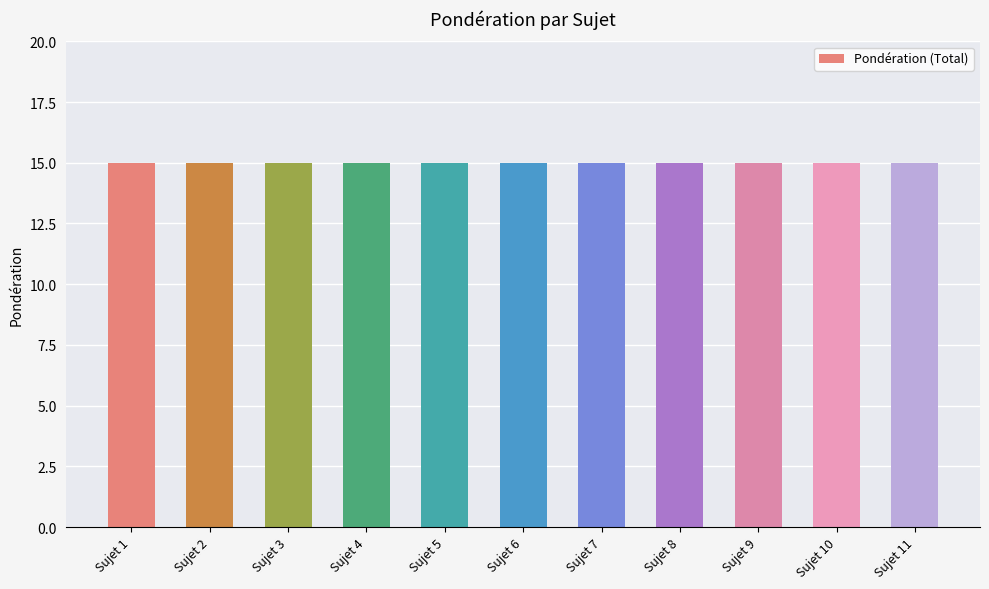

What is the value of the Sujet 1 bar at the 9th from the left?

15